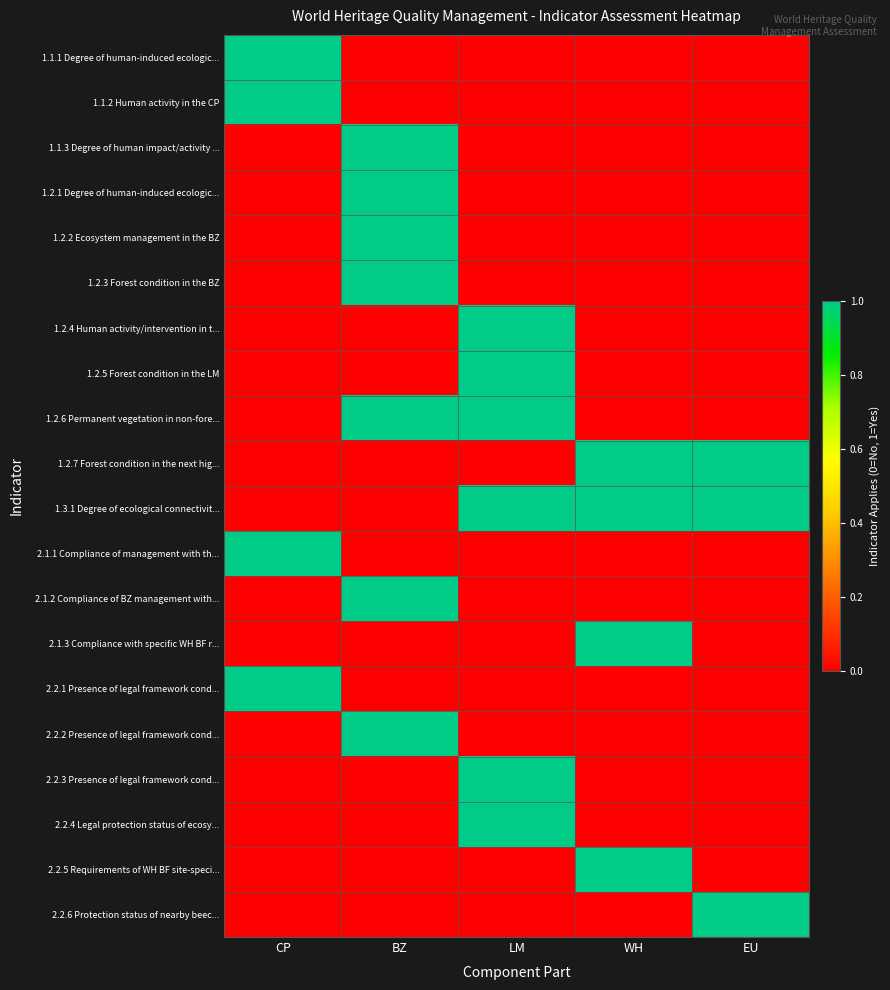

At how many categories does at least one series exceed 0?

5